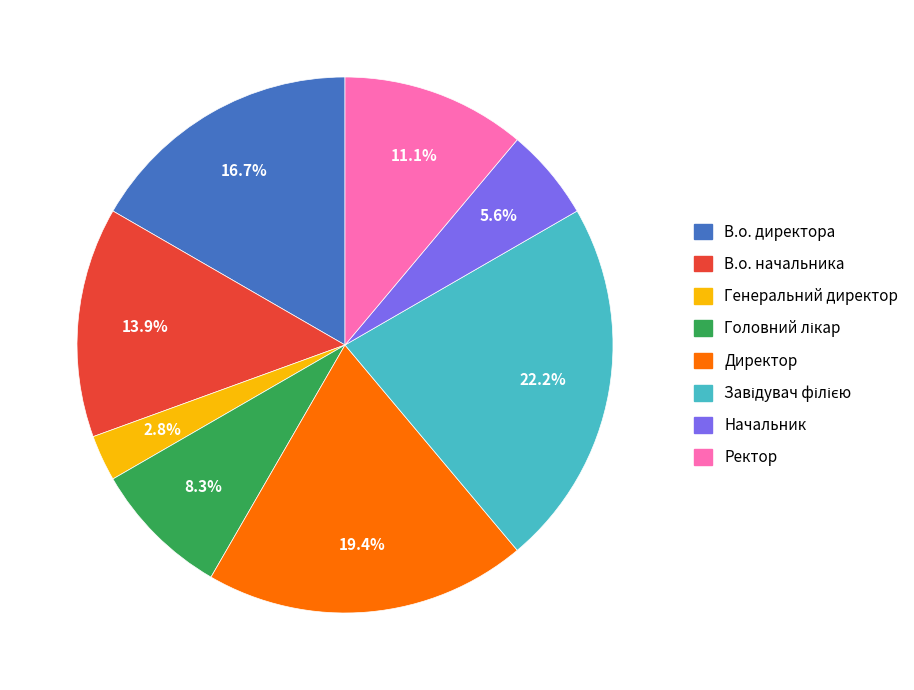

Which category has the smallest portion of the pie?

Генеральний директор